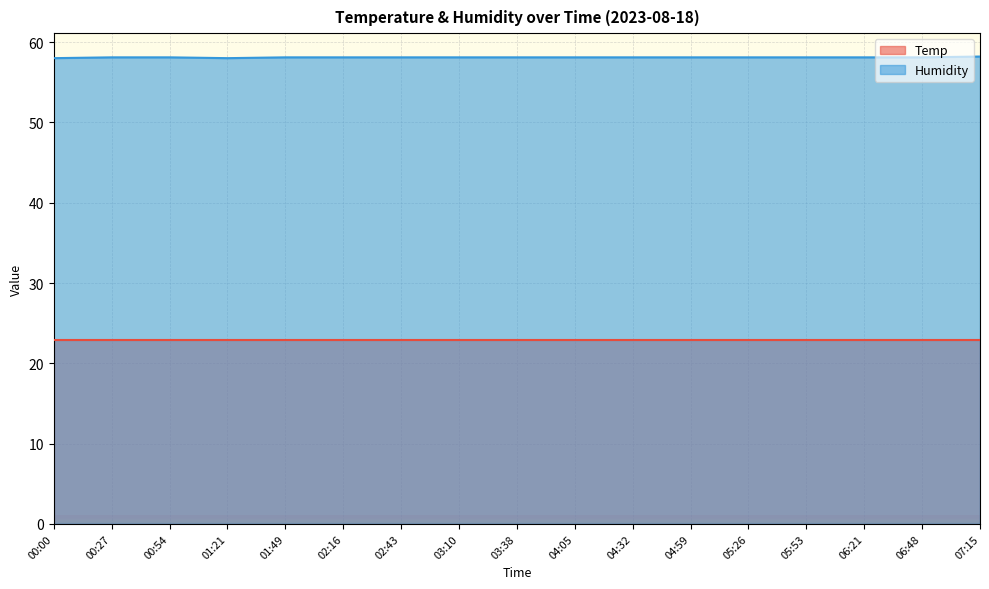

What is the greatest value displayed?

58.2